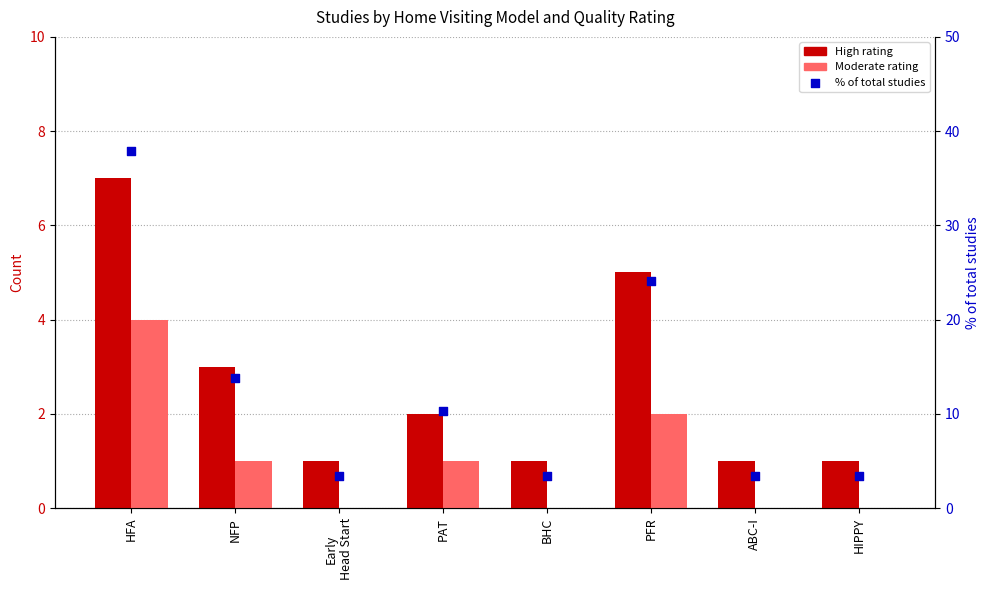

At how many categories does at least one series exceed 21?

2